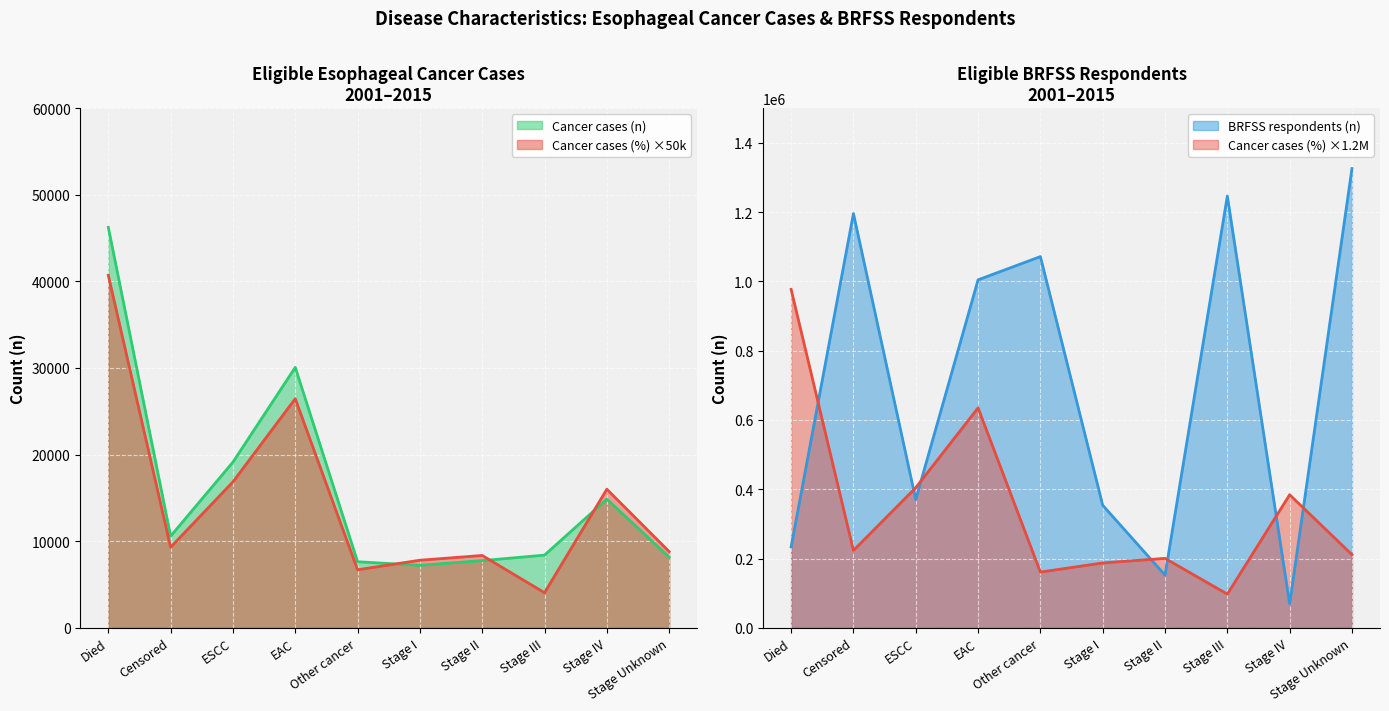

True or false: BRFSS respondents (n) has more than 2 interior local peaks.

True